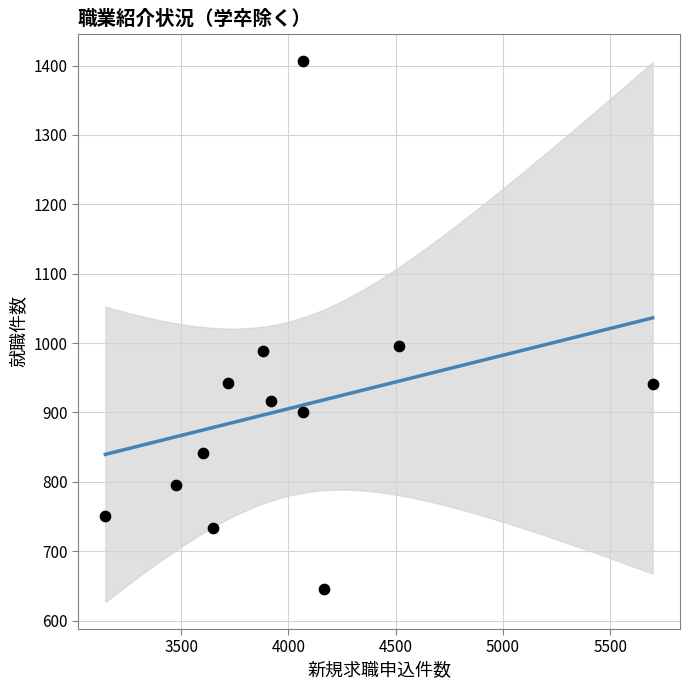

What is the average X value?

3992